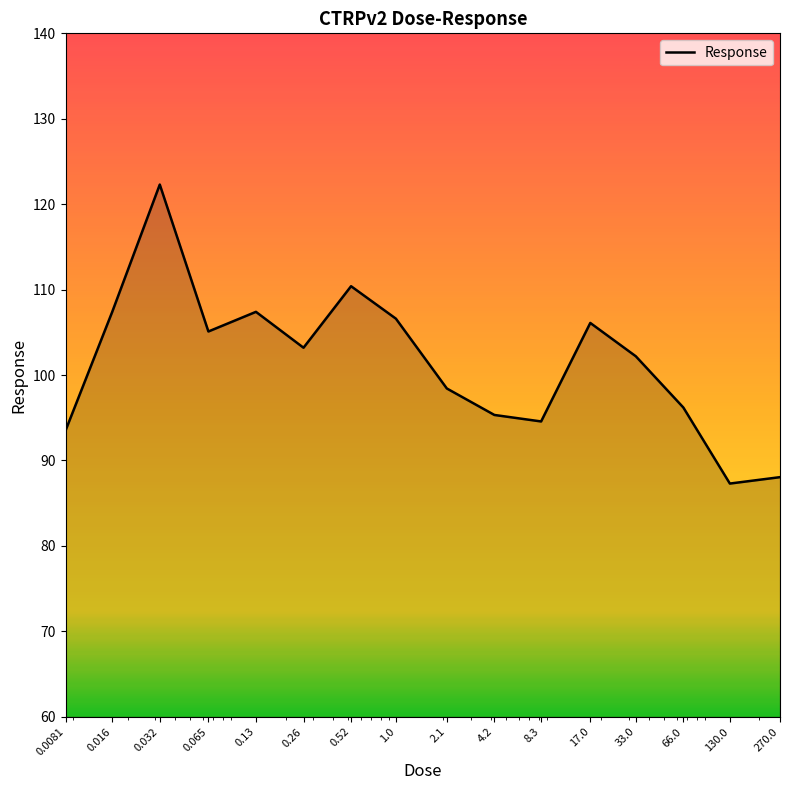

What is the minimum value shown in the chart?

87.3